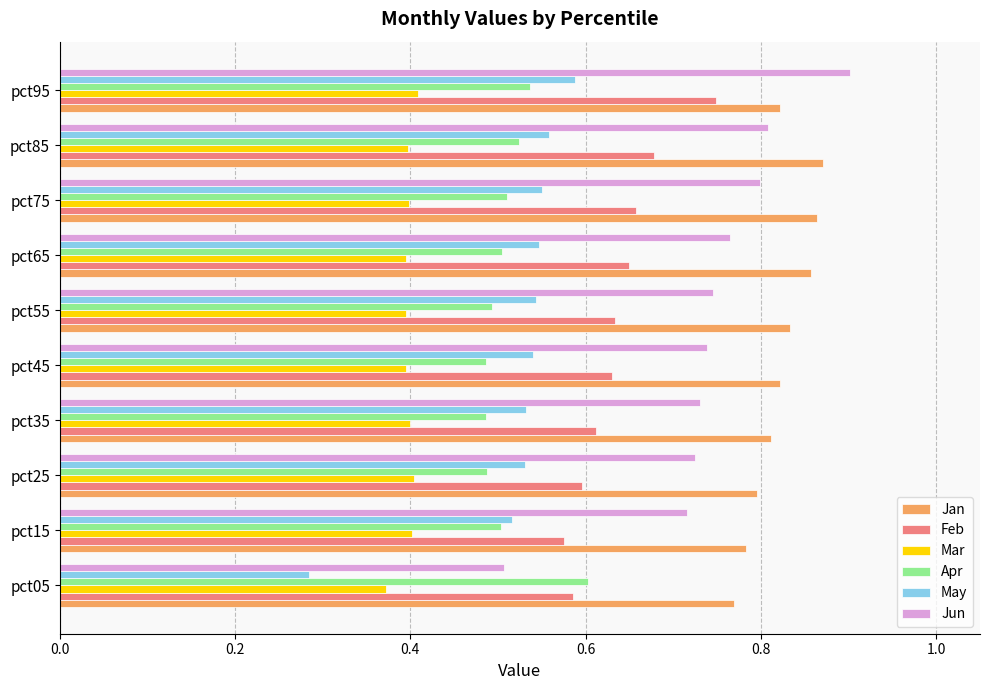

Which category has the highest value in the Apr series?

pct05